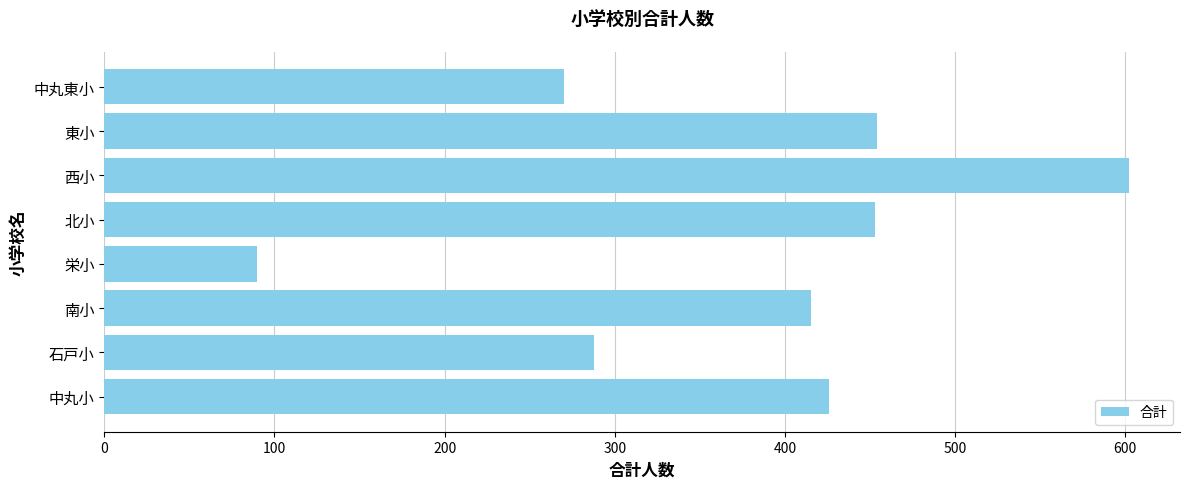

What is the sum of all values?

2998